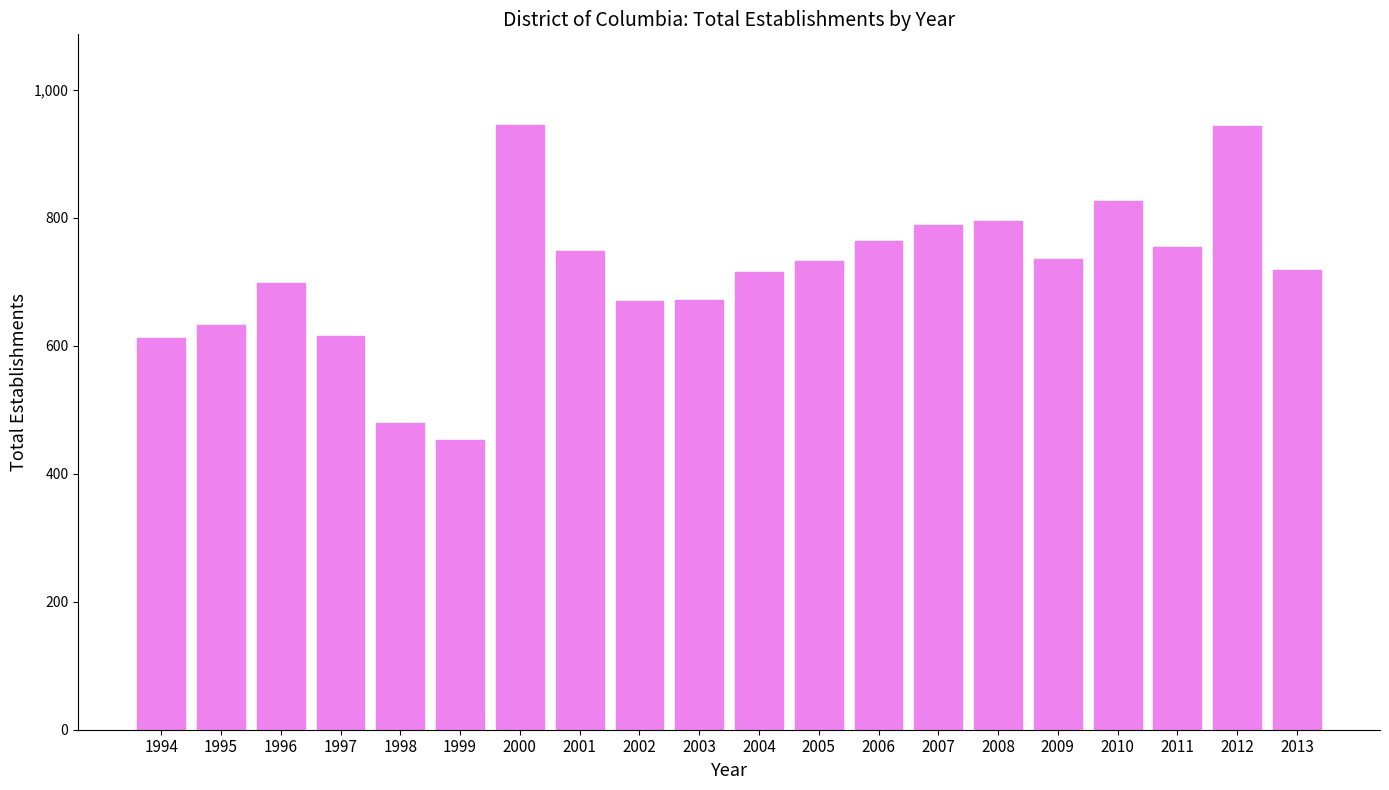

True or false: the data shows 670 at 2002.

True